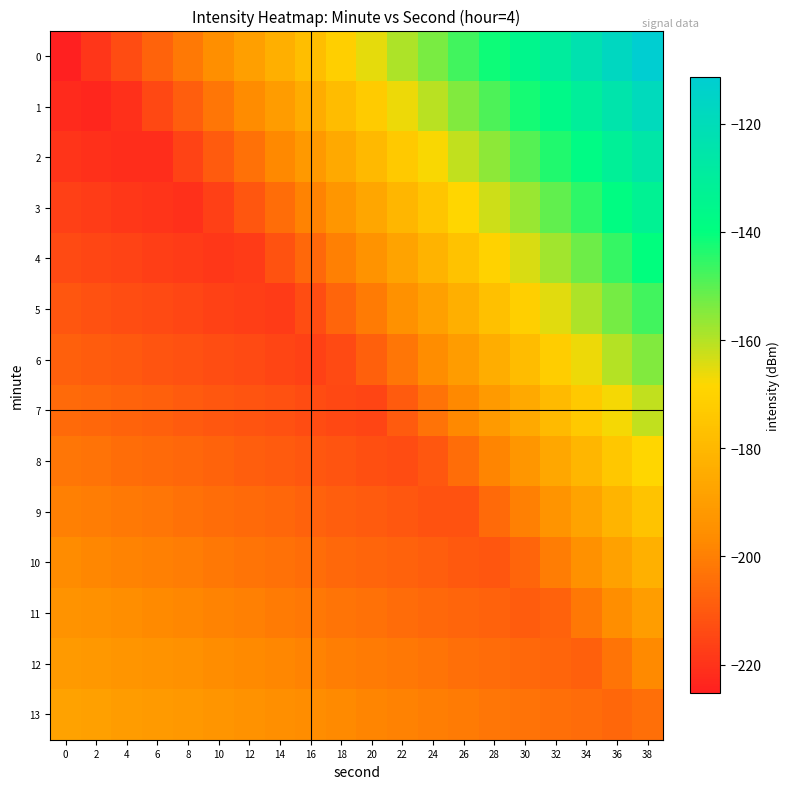

What is the difference between the highest and lowest values at 38?

92.9